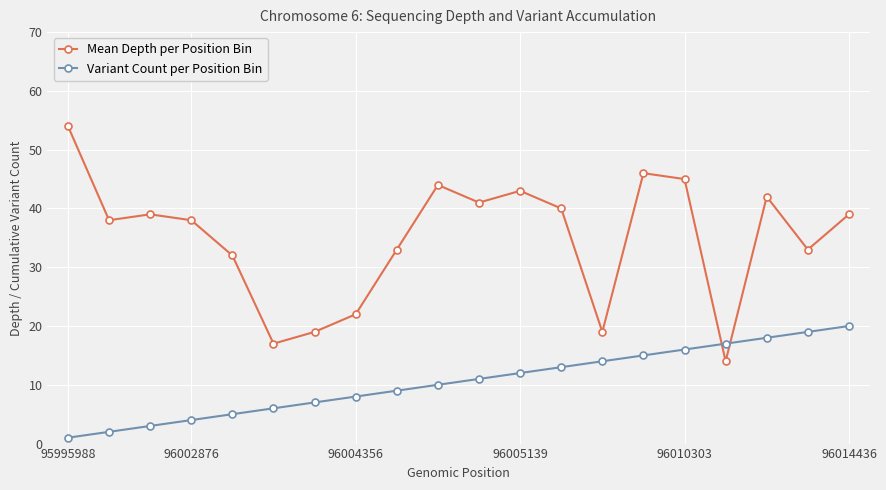

What is the greatest value displayed?

54